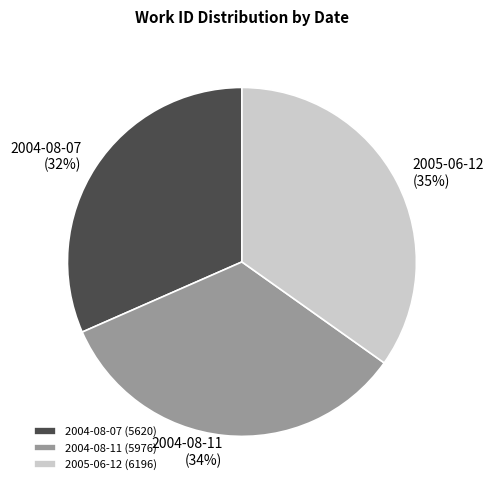

The 2004-08-11 slice represents 27% of the pie. True or false?

False